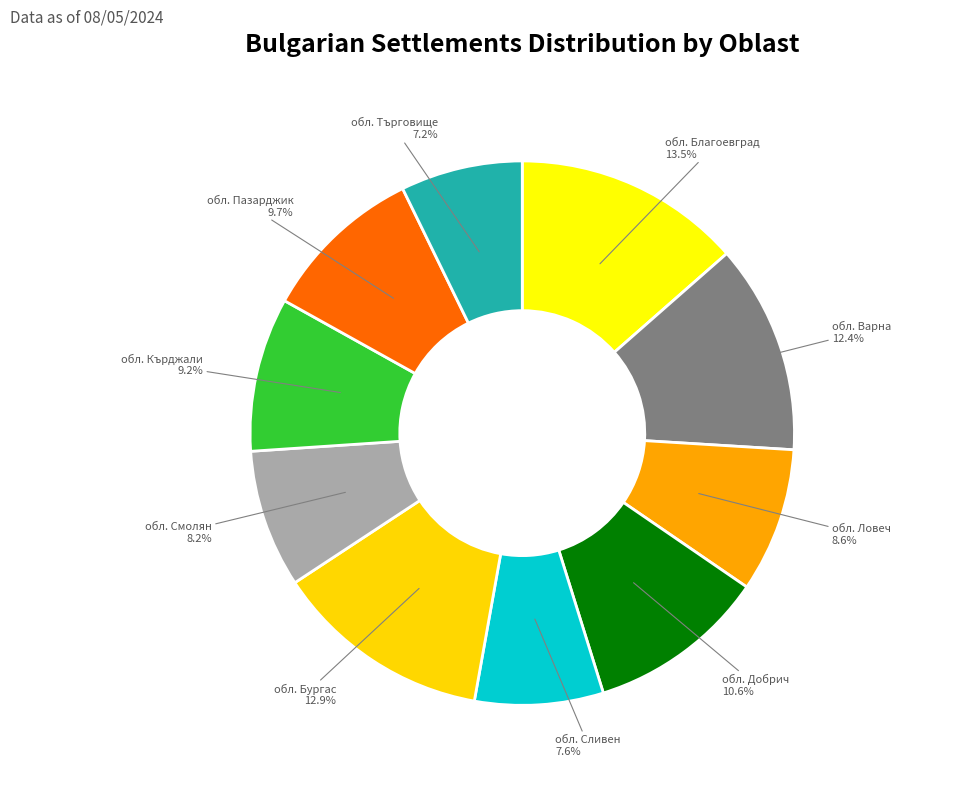

Does any single category account for the majority?

No